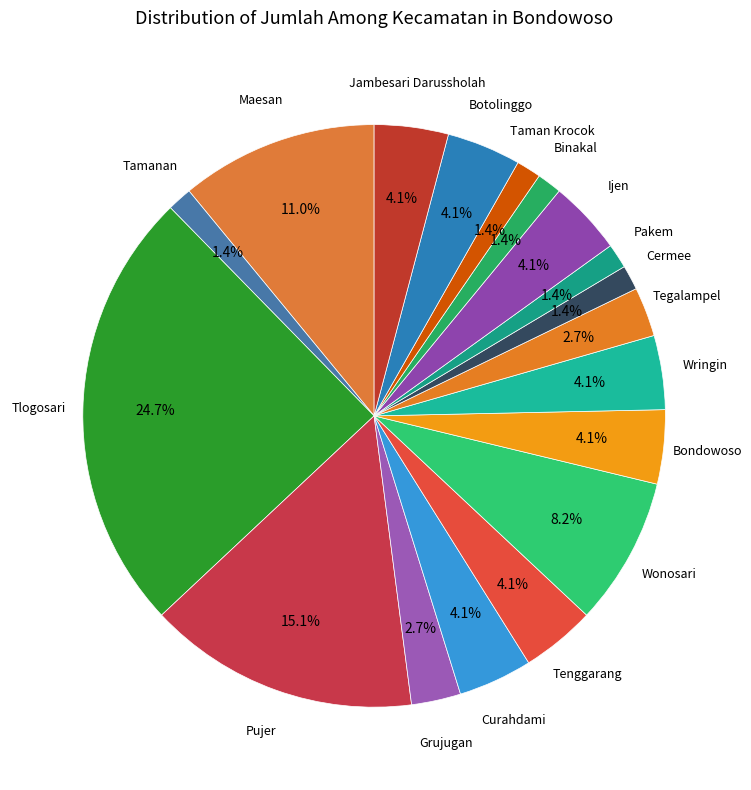

Count the number of slices in the pie.

18